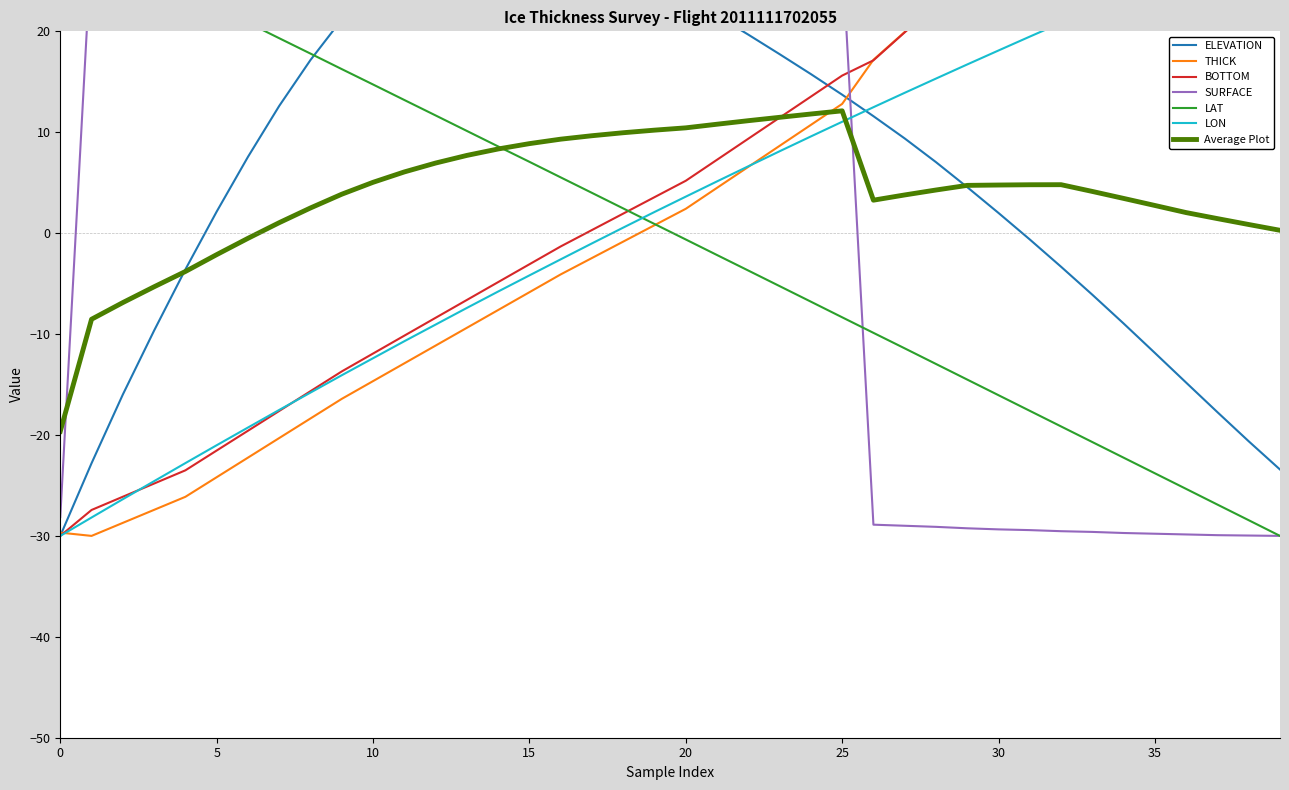

What is the average value of the ELEVATION series?

7.4